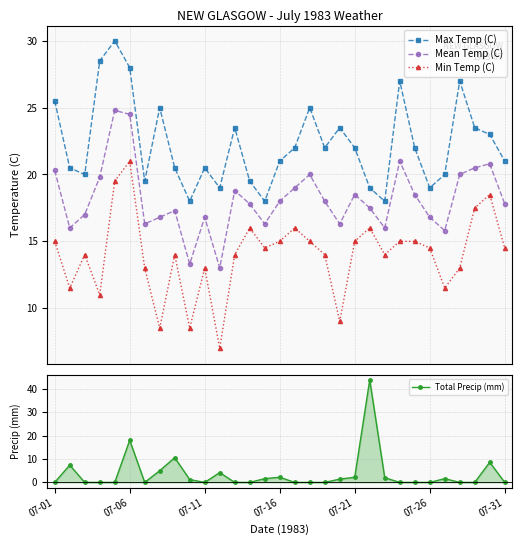

In Mean Temp (C), how many points are lower than both neighbors (excluding endpoints)?

8